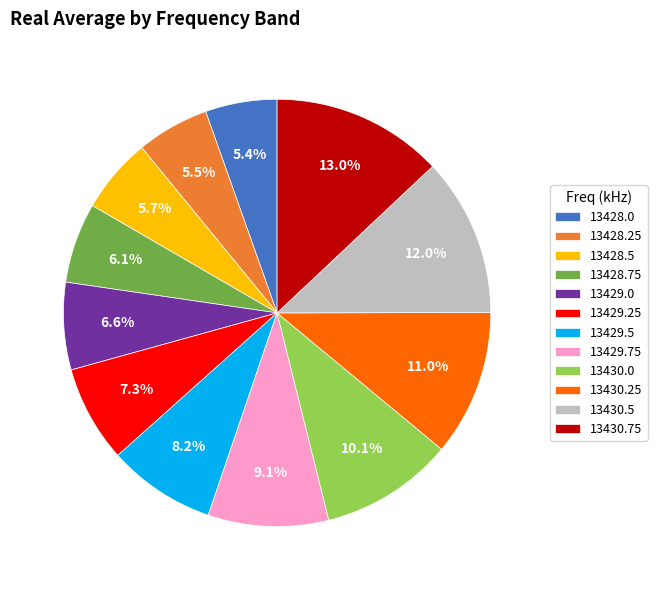

Does 13428.25 account for over 50% of the chart?

No